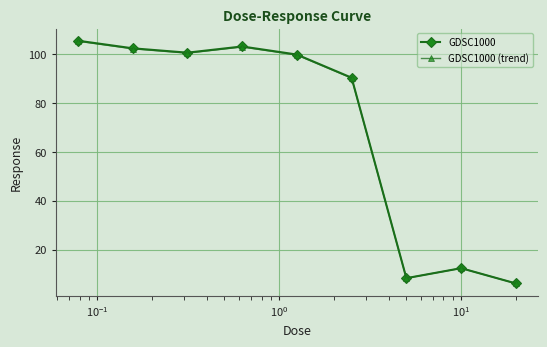

What is the minimum value shown in the chart?

6.1